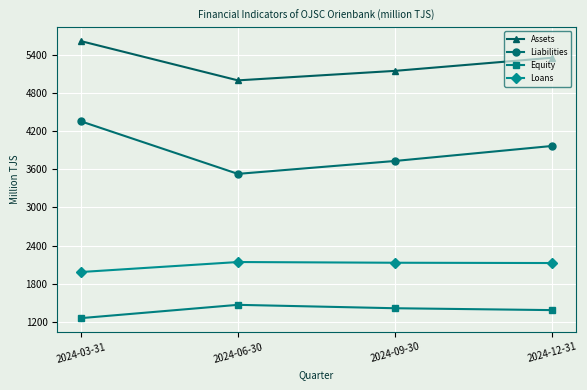

The Loans series shows 2125.2 at 2024-12-31. True or false?

True